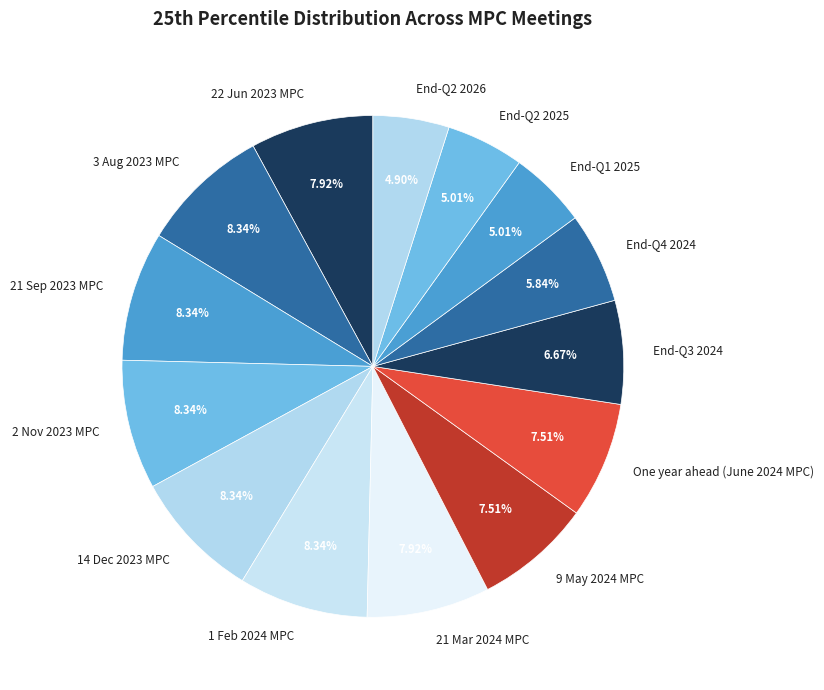

Is it true that End-Q3 2024 is 1% of the pie?

False